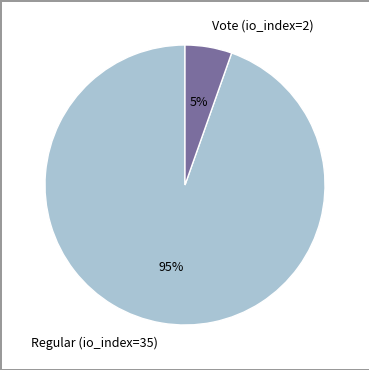

To the nearest percent, what portion does Vote (io_index=2) represent?

5%